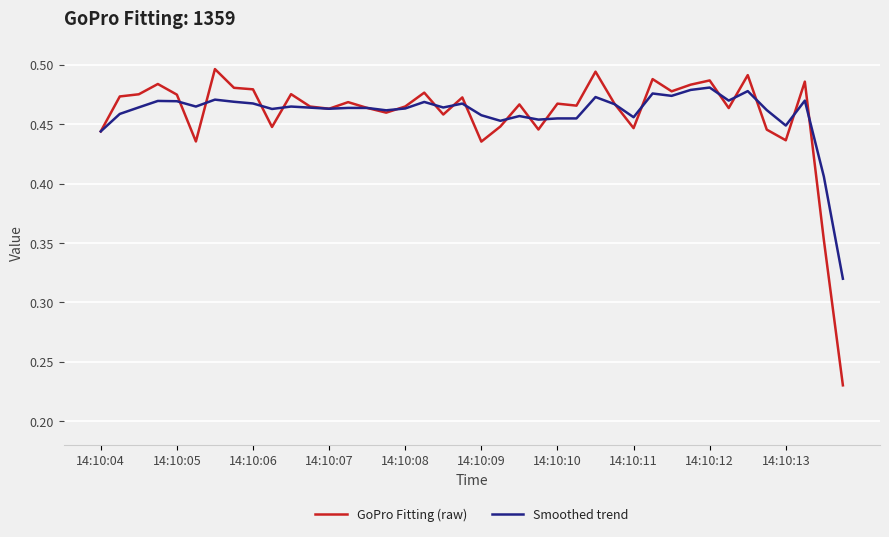

List the series in order of their peak value, lowest first.

Smoothed trend, GoPro Fitting (raw)